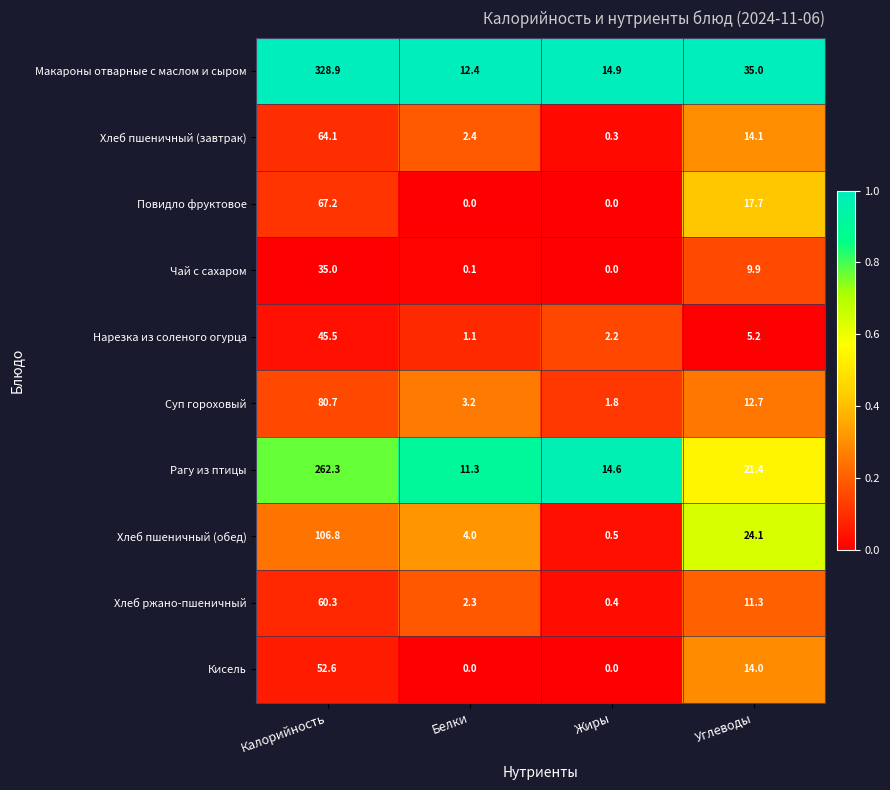

Is it true that Хлеб ржано-пшеничный equals 4.1 at Углеводы?

False